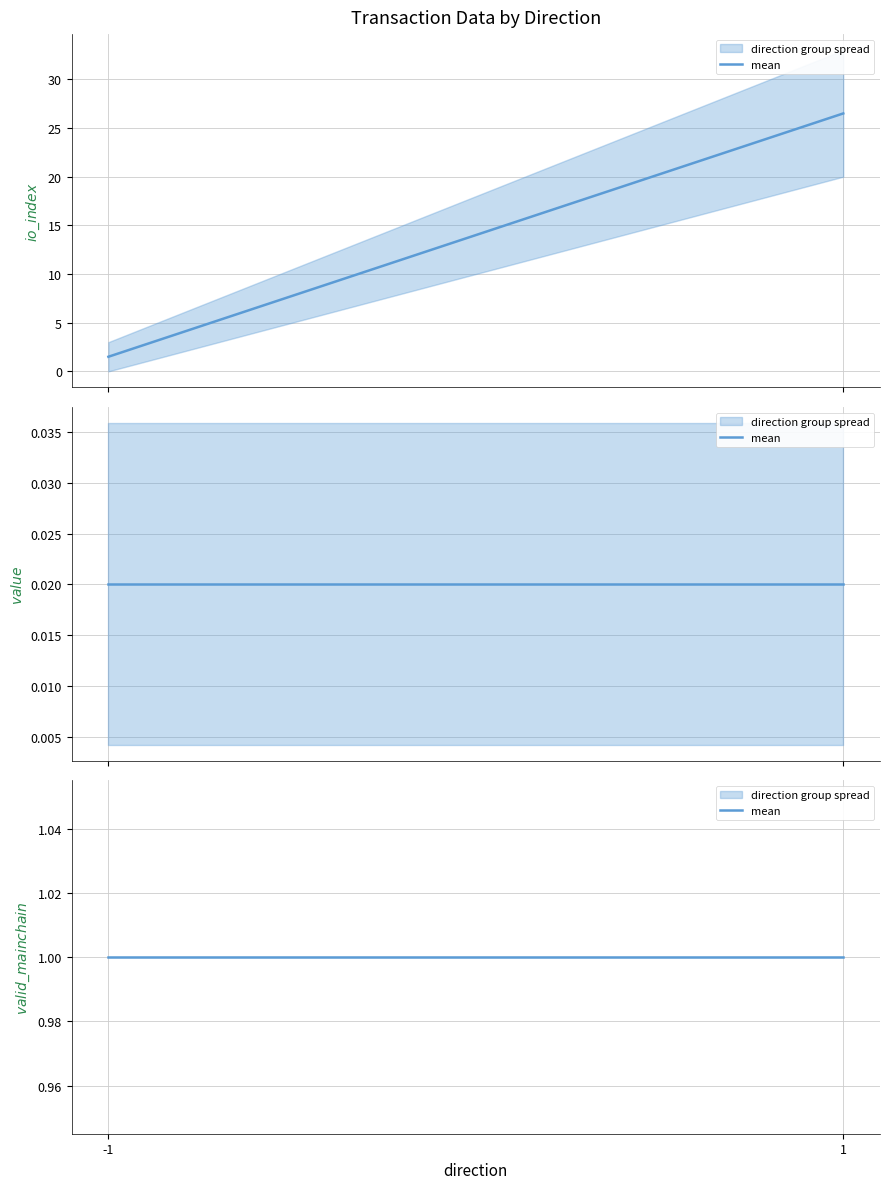

Is the value of value at 3 greater than the value of io_index at 3?

No